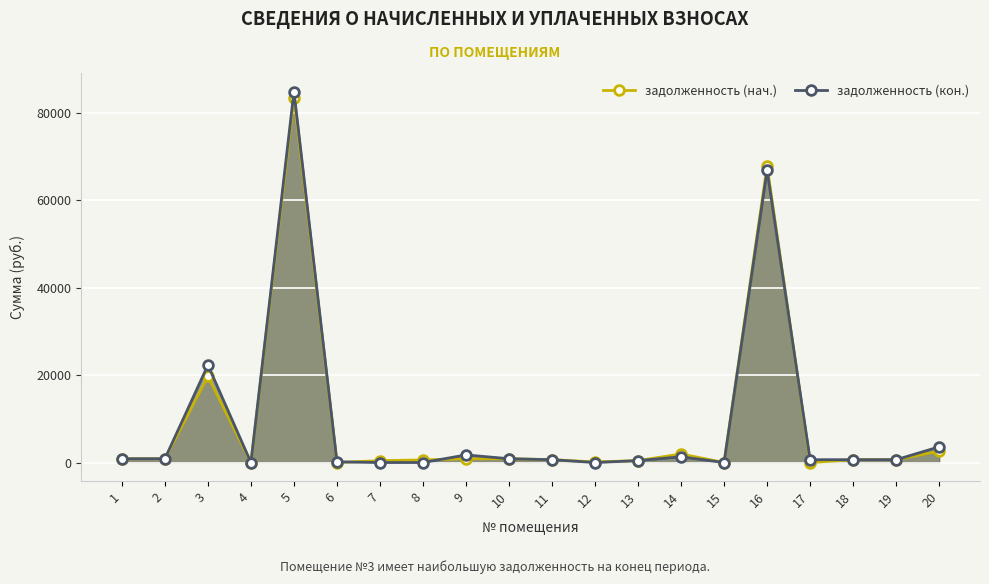

Which series has the largest total across all categories?

задолженность (кон.)